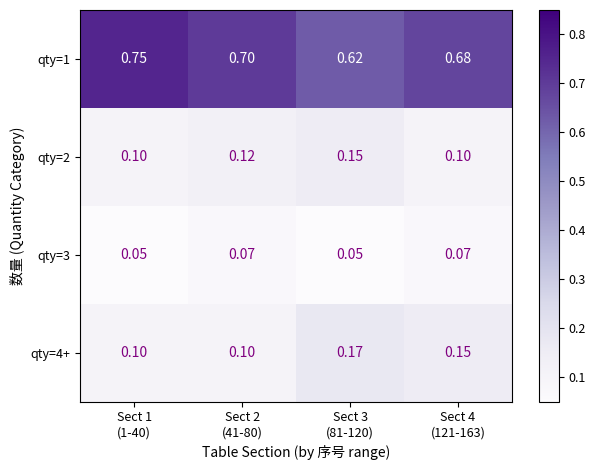

List the series in order of their peak value, highest first.

qty=1, qty=4+, qty=2, qty=3